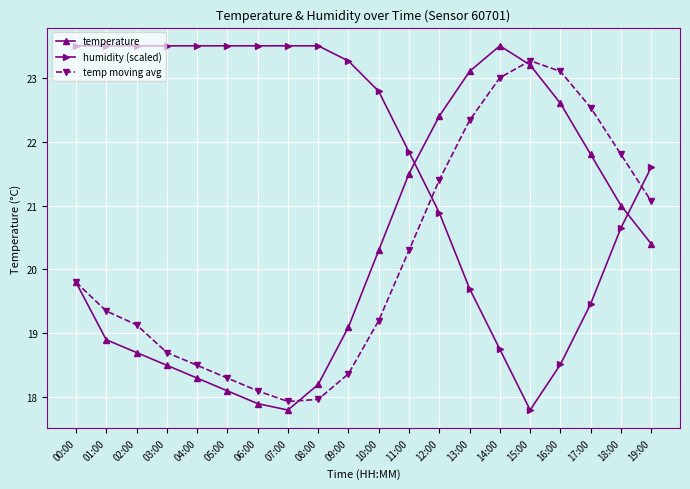

What is the value of the temperature point at the 6th from the left?

18.1